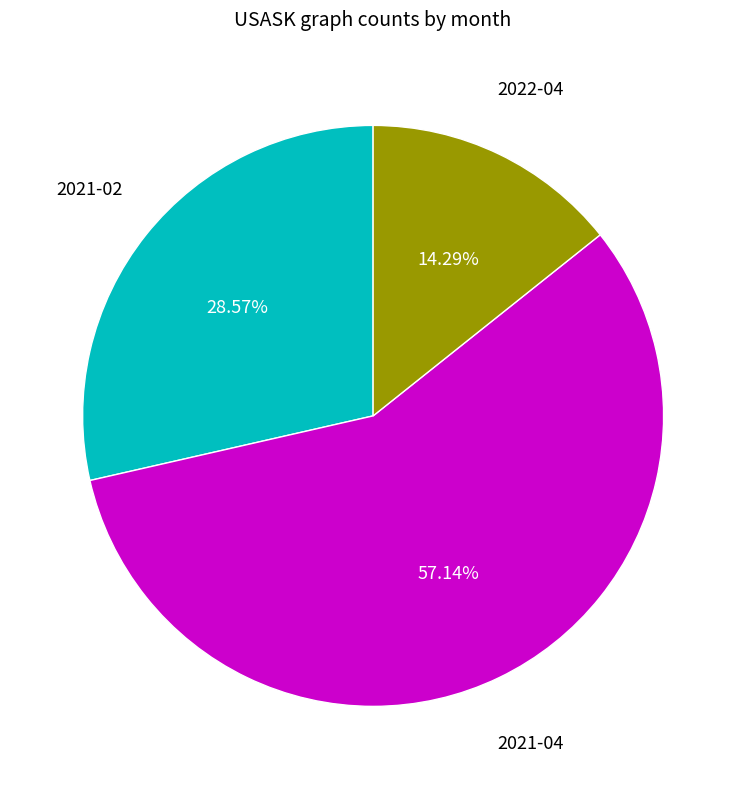

Is there any slice that represents more than half of the pie?

Yes